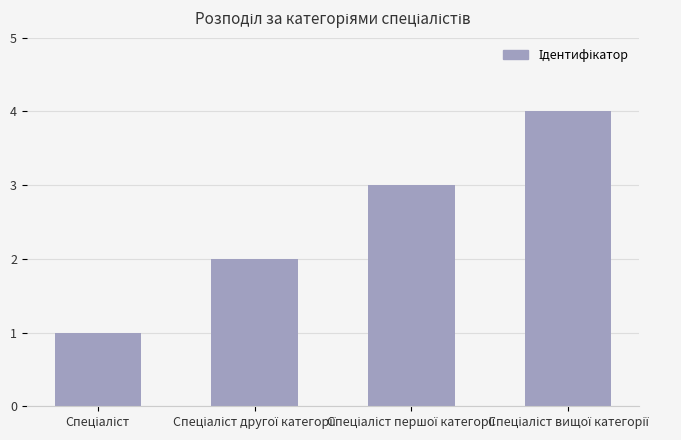

What is the greatest value displayed?

4